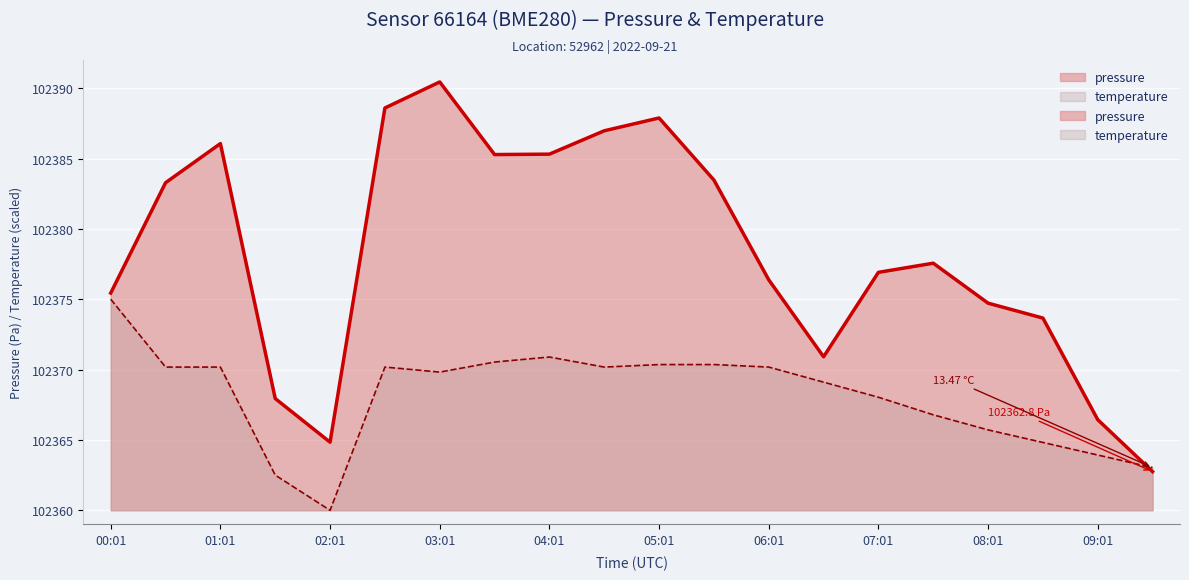

Is the value of temperature at 09:31 greater than the value of pressure at 07:01?

No